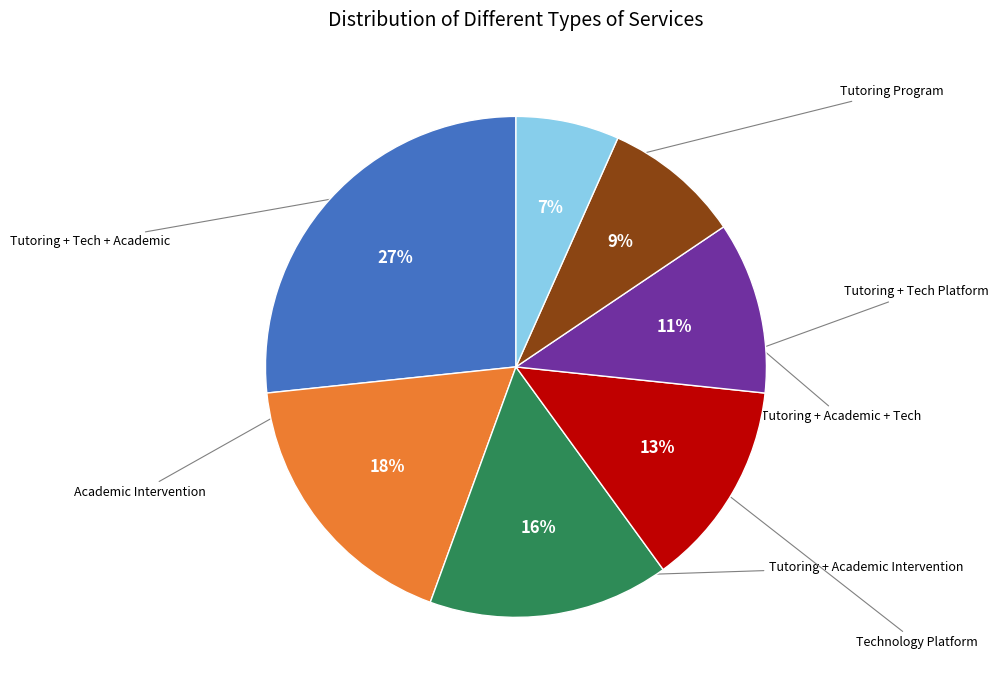

How many segments does this pie chart have?

7